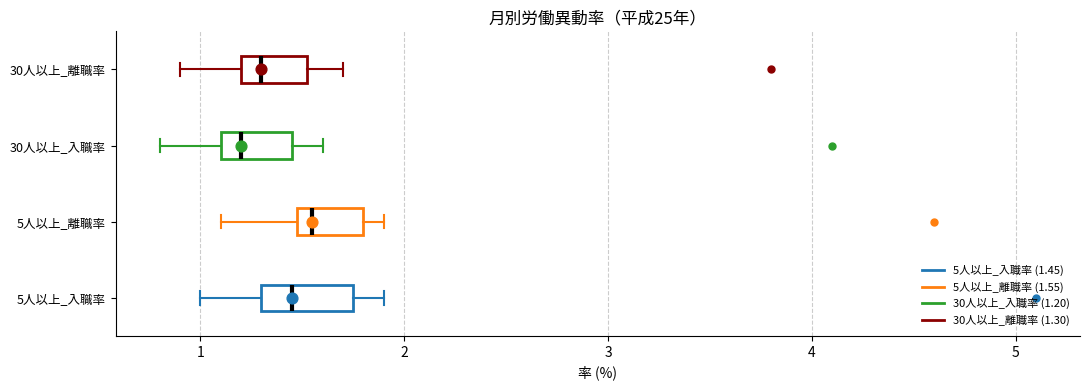

Where does the median line of the box for 30人以上_入職率 sit on the x-axis? The values are not printed on the chart, so give them approximately, as read against the axis.

1.2